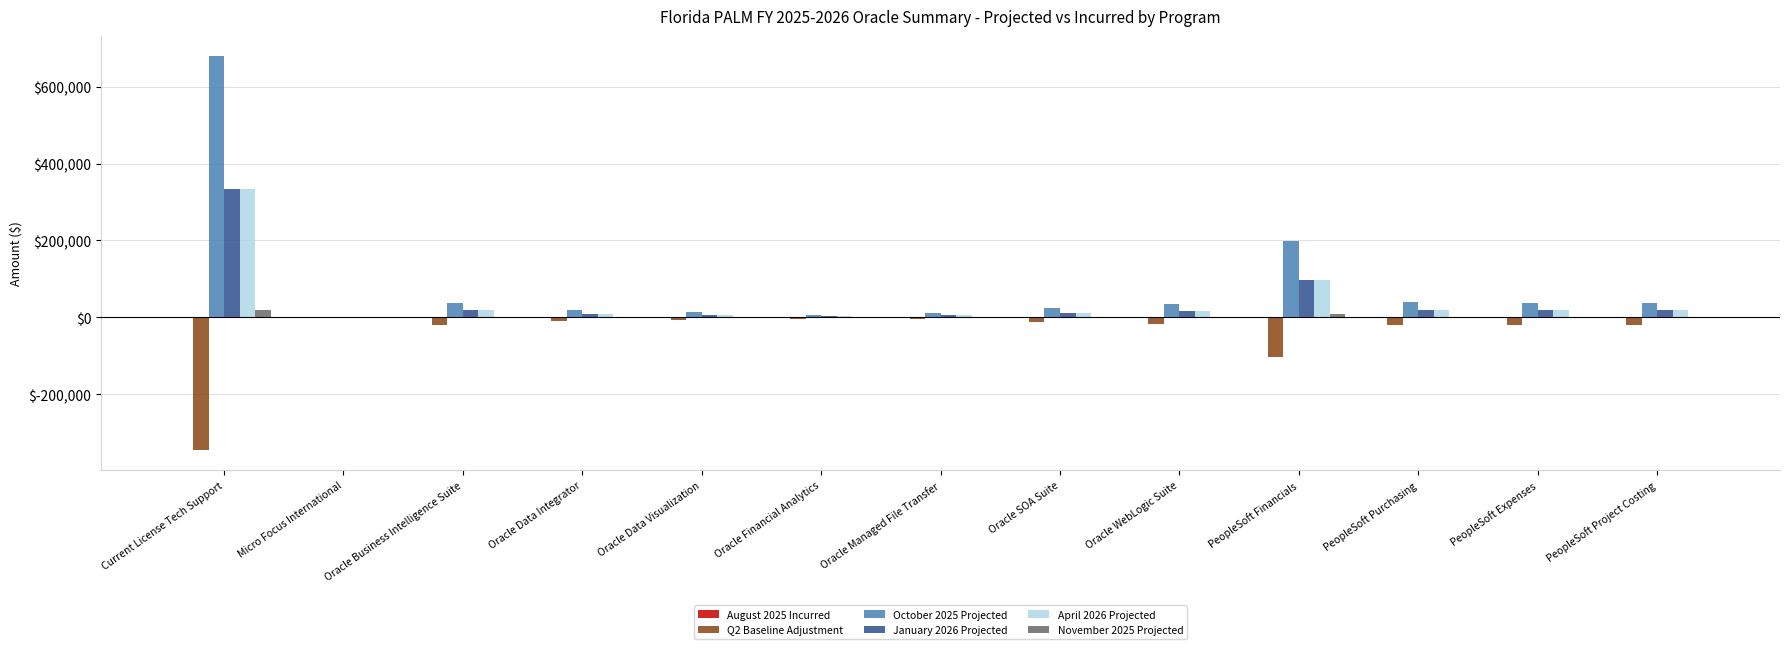

How many series are shown in this chart?

6